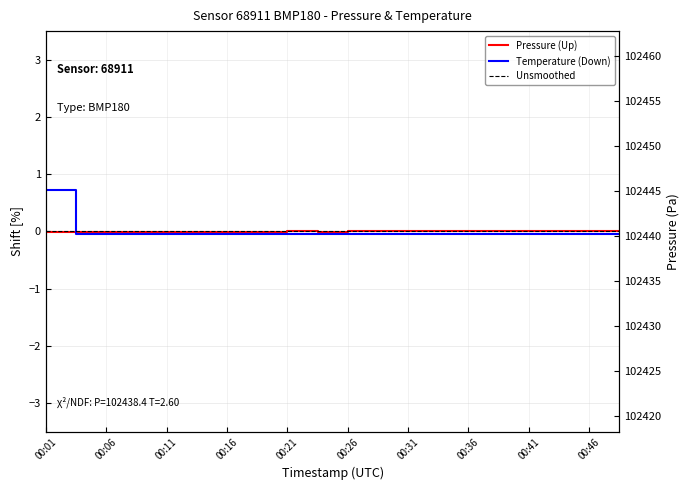

Reading left to right, extract all data points from this chart.

Pressure: -0.0	-0.0	-0.0	-0.0	-0.0	-0.0	-0.0	-0.0	0.0	-0.0	0.0	0.0	0.0	0.0	0.0	0.0	0.0	0.0	0.0	0.0
Temperature: 0.7	-0.0	-0.0	-0.0	-0.0	-0.0	-0.0	-0.0	-0.0	-0.0	-0.0	-0.0	-0.0	-0.0	-0.0	-0.0	-0.0	-0.0	-0.0	-0.0